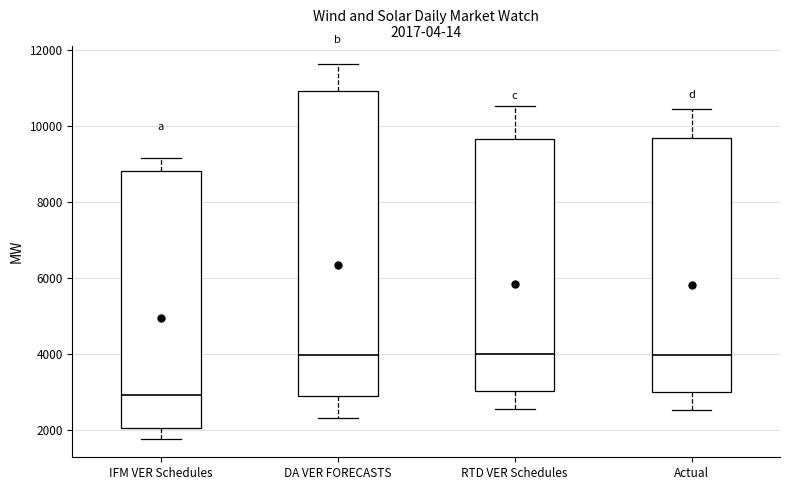

Which box is the tallest, from its lower edge to its upper edge?

DA VER FORECASTS